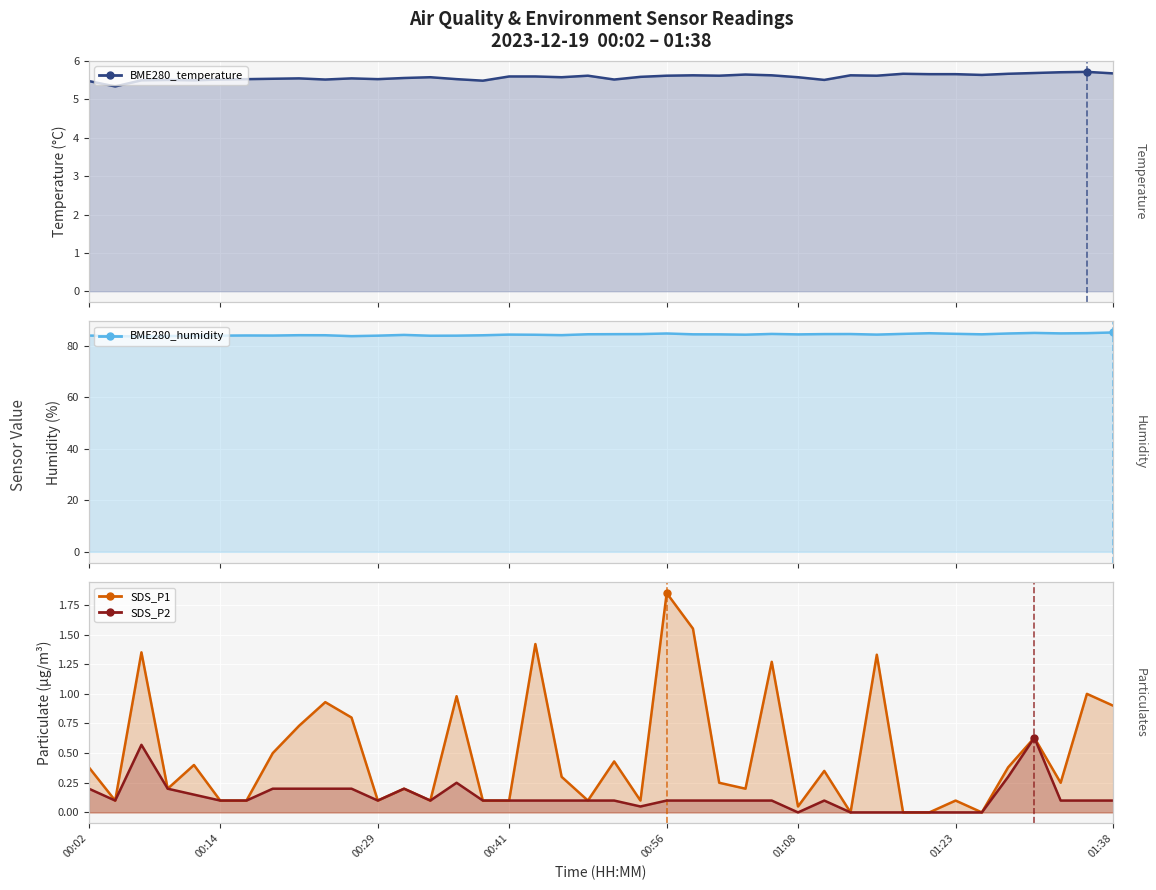

What is the average value of the BME280_humidity series?

84.3